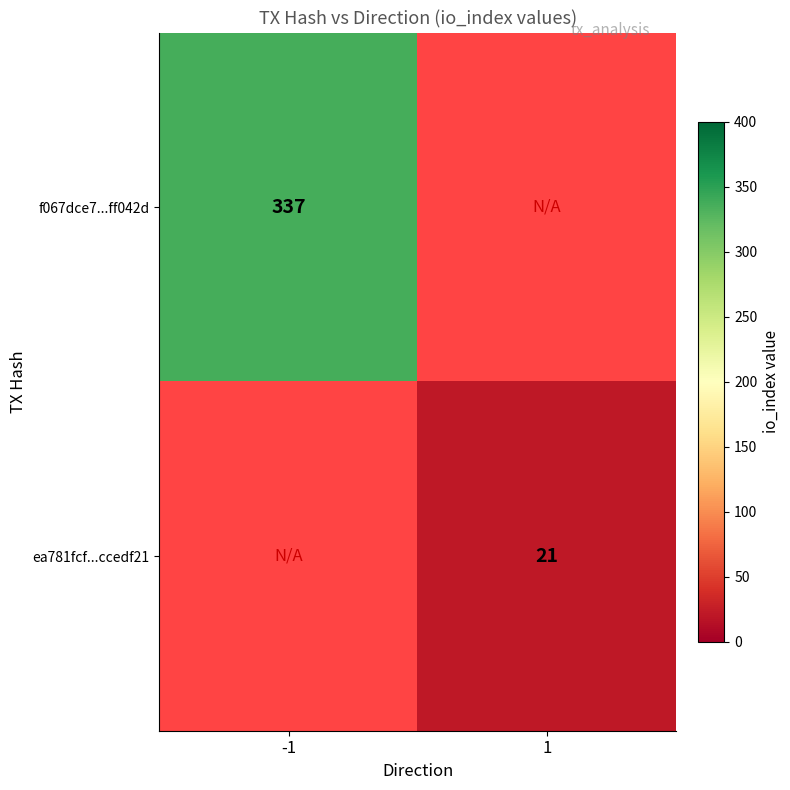

What is the smallest value displayed?

21.0